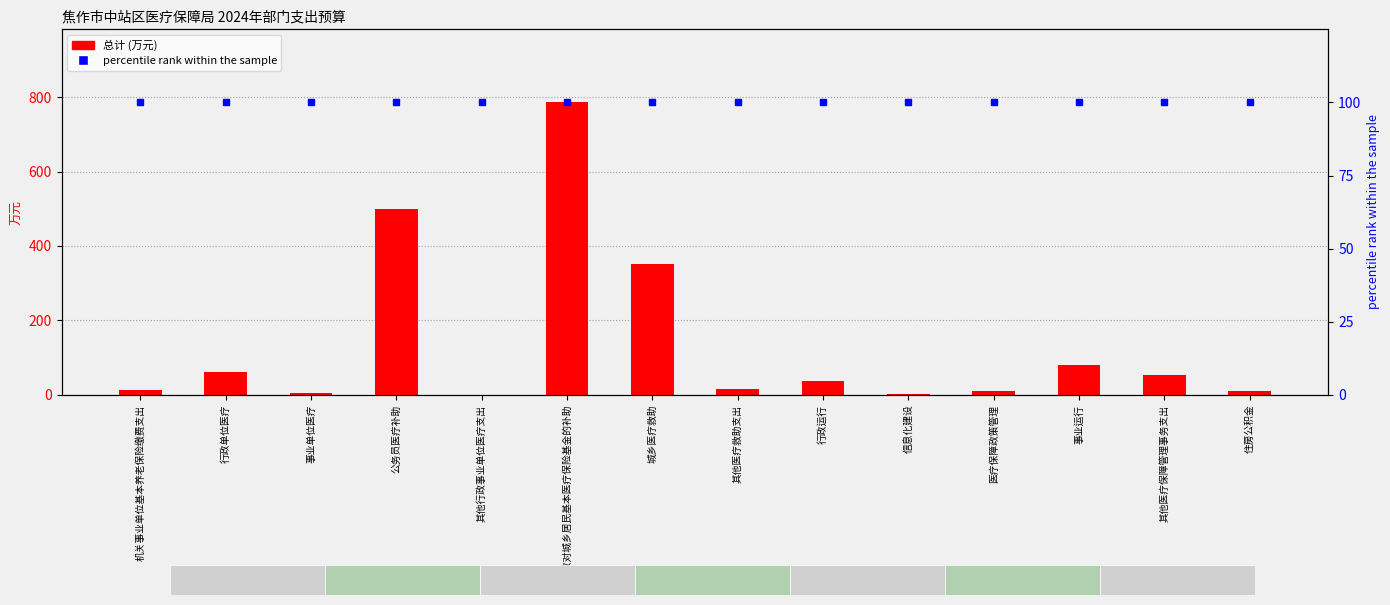

At which label is percentile rank within the sample closest to 100?

机关事业单位基本养老保险缴费支出